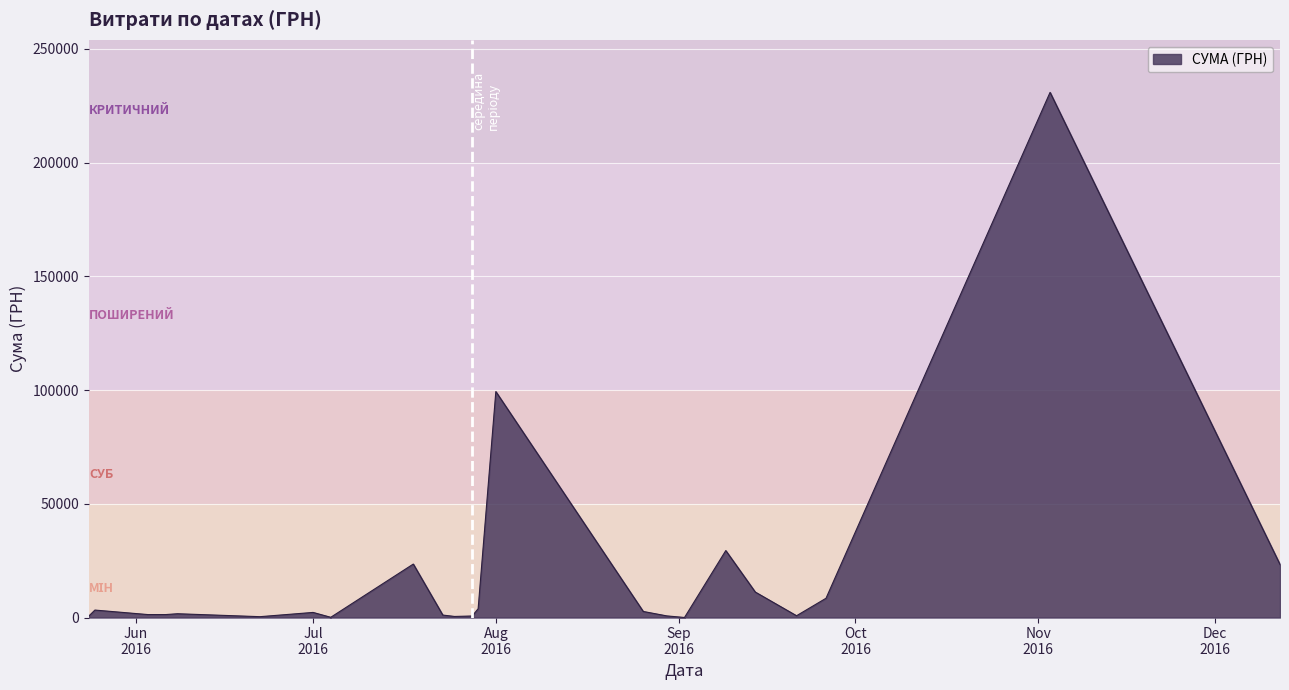

What is the difference between the maximum and minimum values?

230824.8